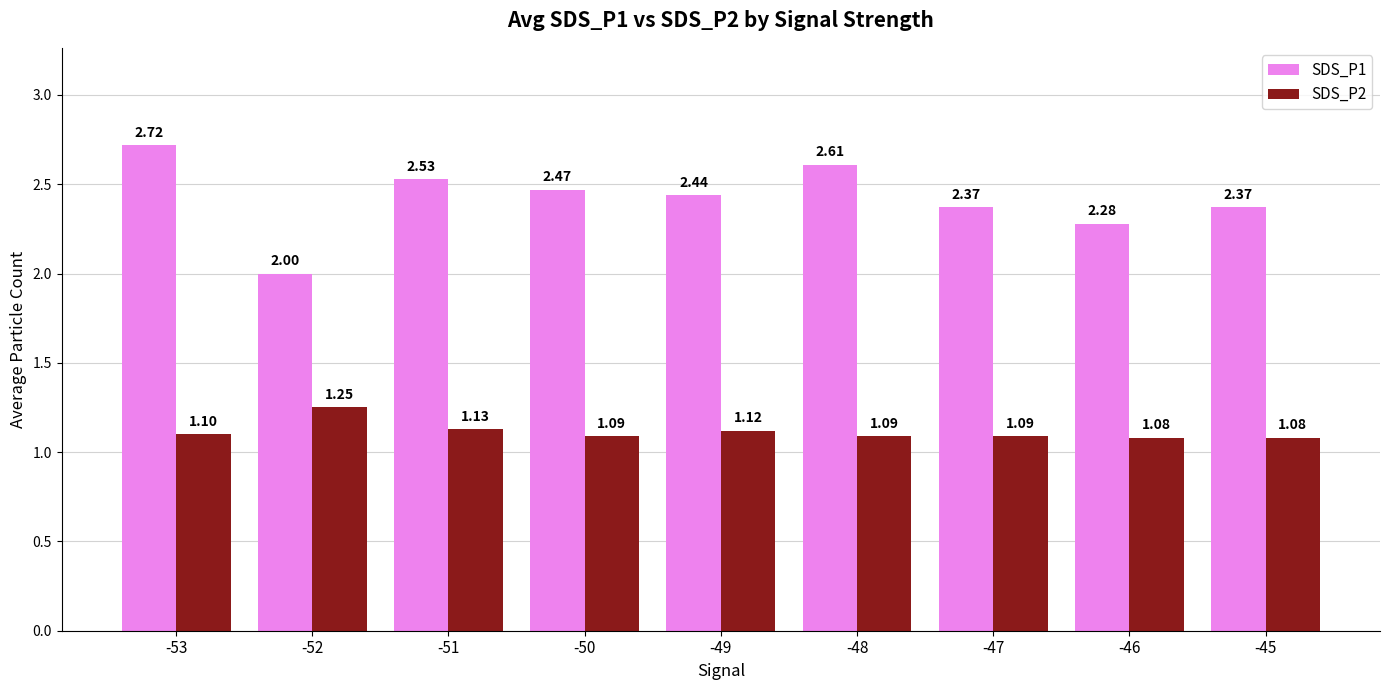

What is the difference between the highest and lowest values at -51?

1.4